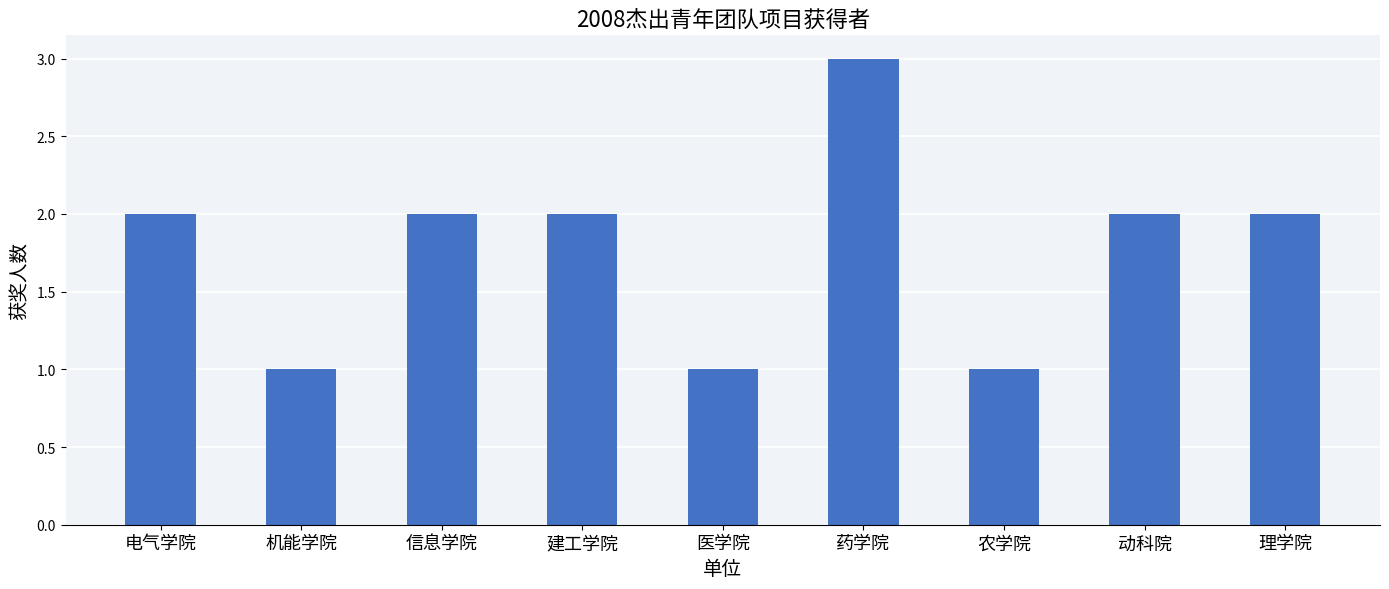

Reading right to left, transcribe all the data shown in this chart.

2	2	1	3	1	2	2	1	2